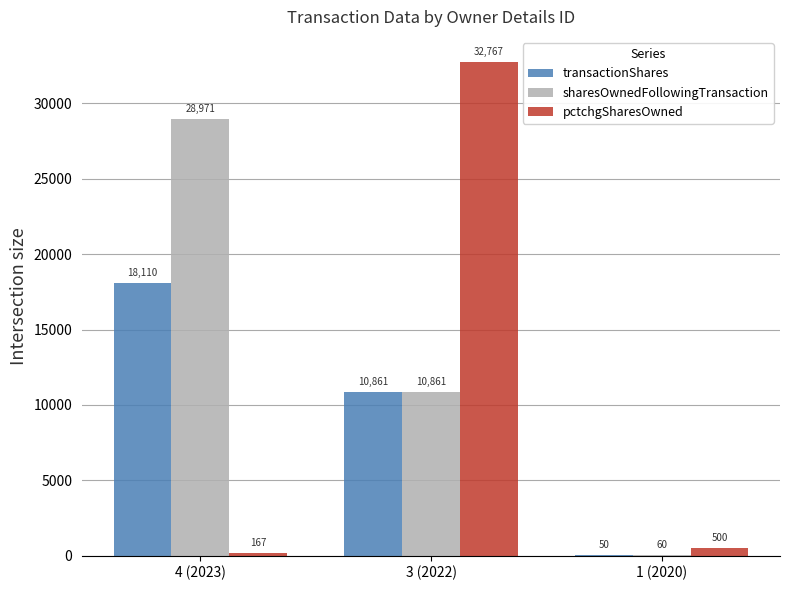

Does the chart contain stacked bars?

No